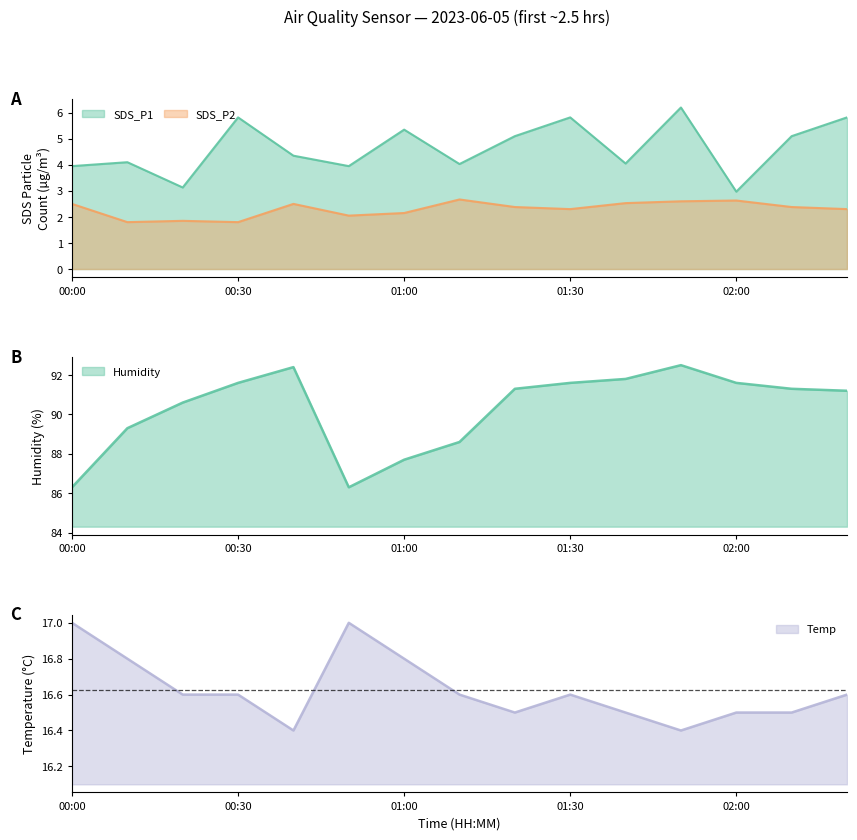

At which category does SDS_P1 reach its first local peak?

00:10